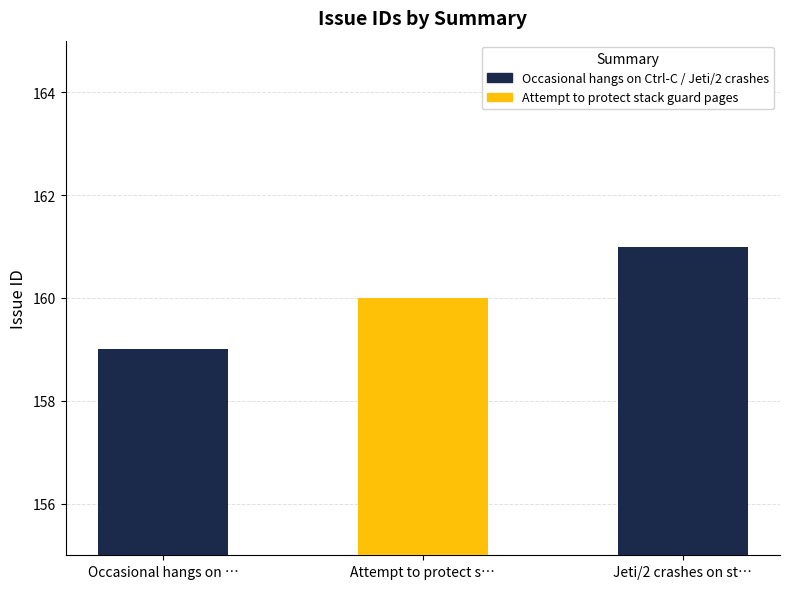

True or false: the data shows 161 at Jeti/2 crashes on startup.

True